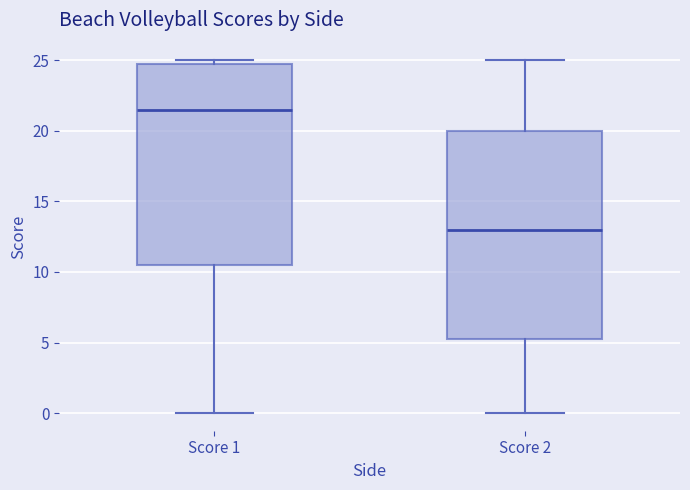

Which box has the highest median line?

Score 1